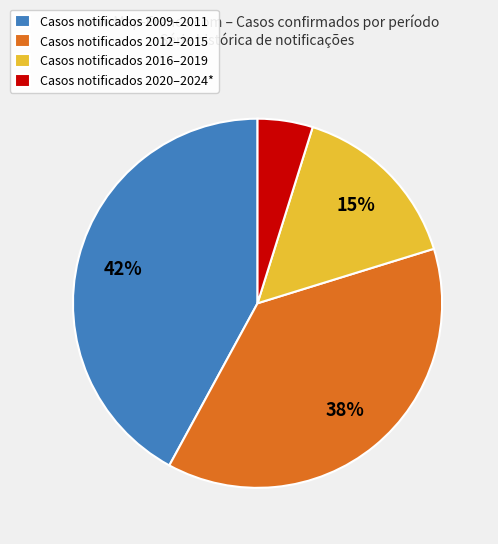

Rank the categories by value from highest to lowest.

Casos notificados 2009–2011, Casos notificados 2012–2015, Casos notificados 2016–2019, Casos notificados 2020–2024*